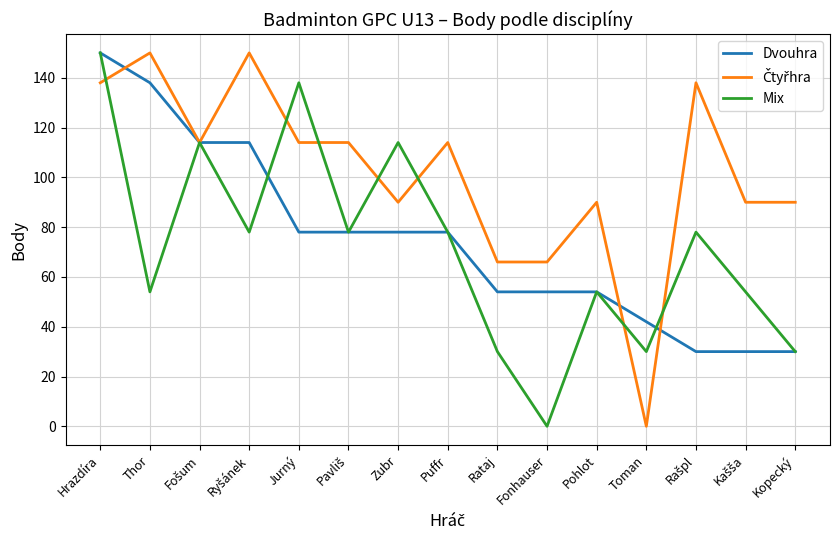

What is the lowest value of the Dvouhra series?

30